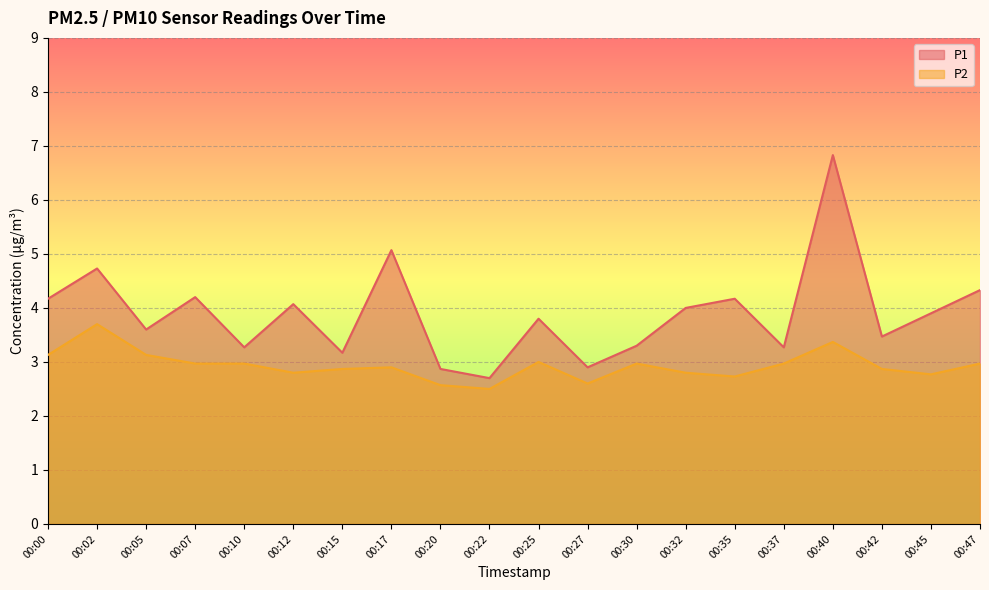

What is the maximum value shown in the chart?

6.8